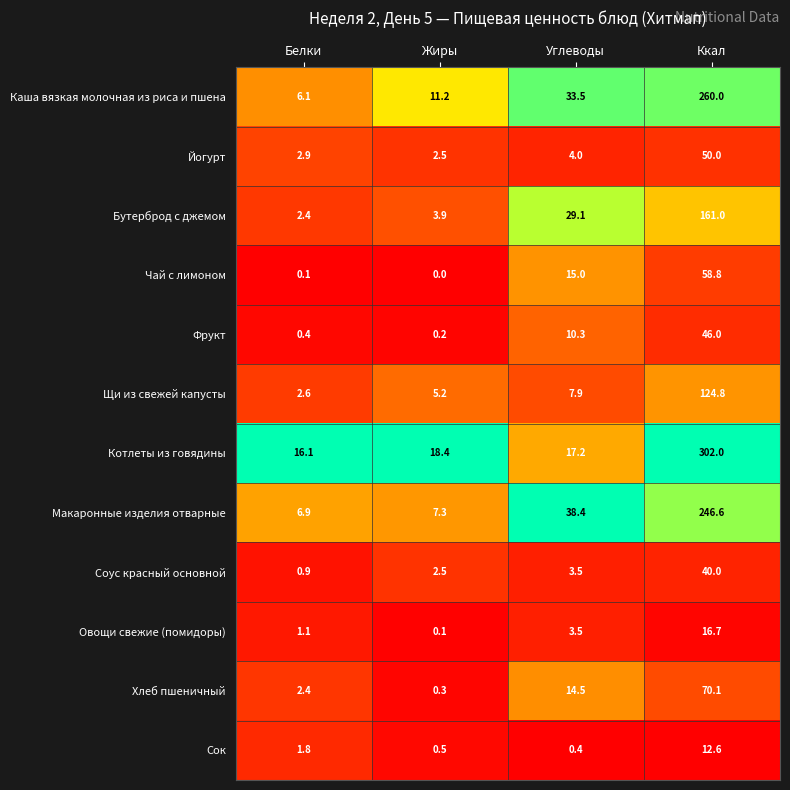

The Чай с лимоном series shows 15.0 at Углеводы. True or false?

True